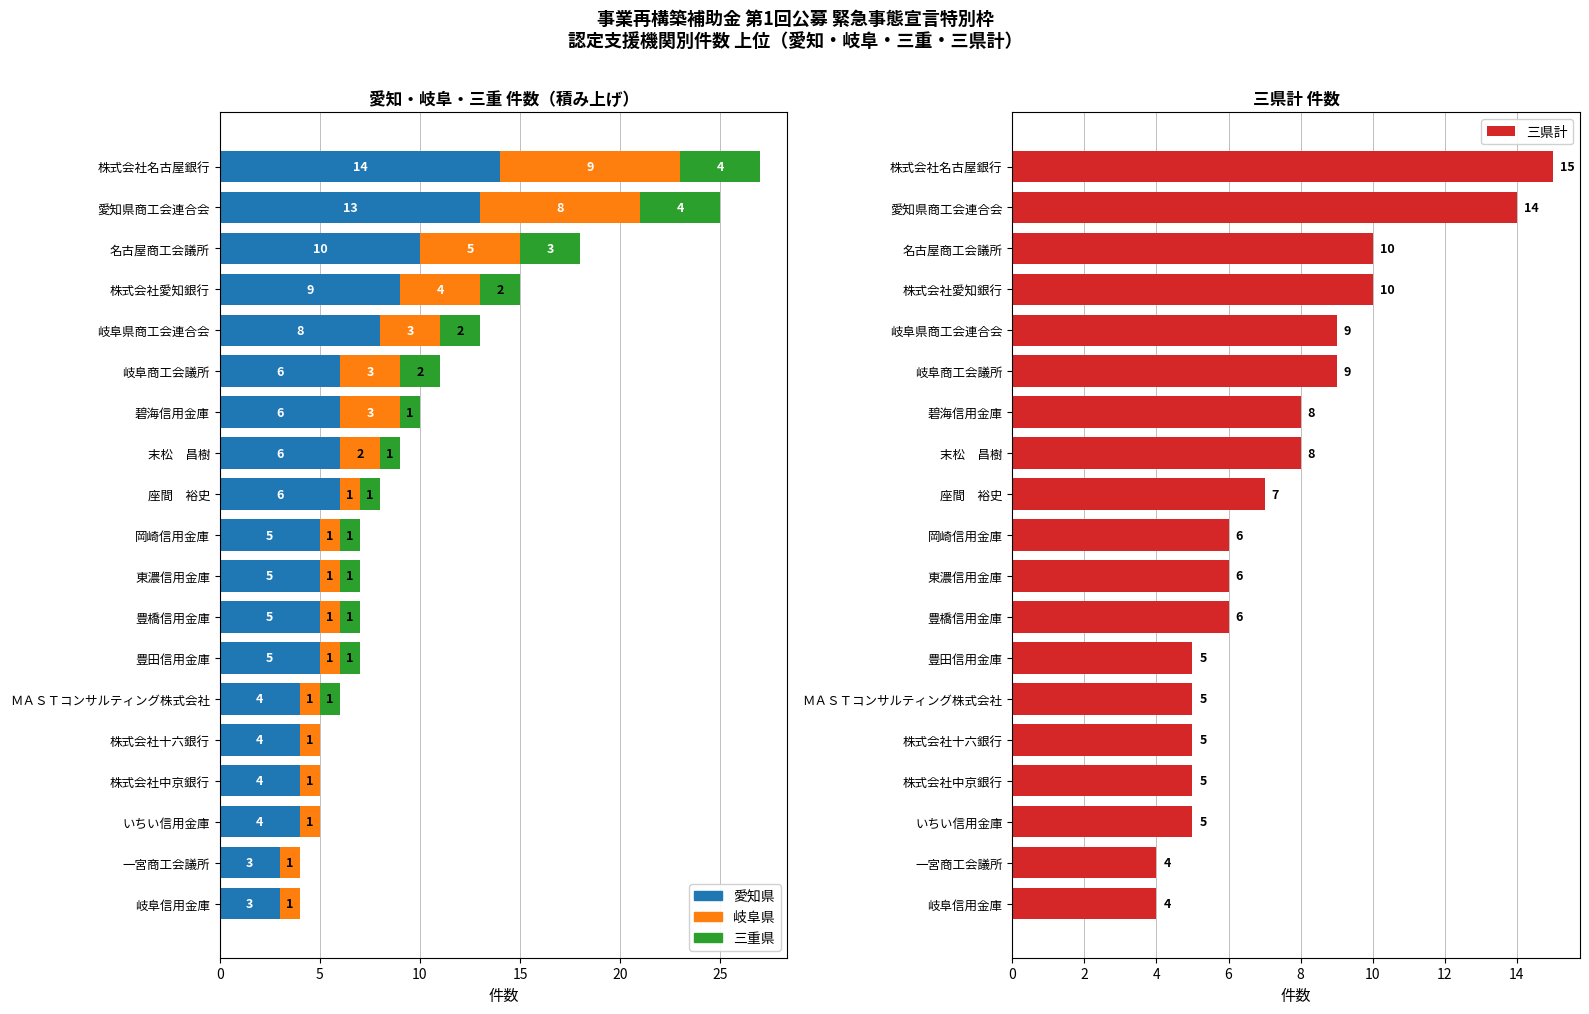

How many data points are less than 6?

7